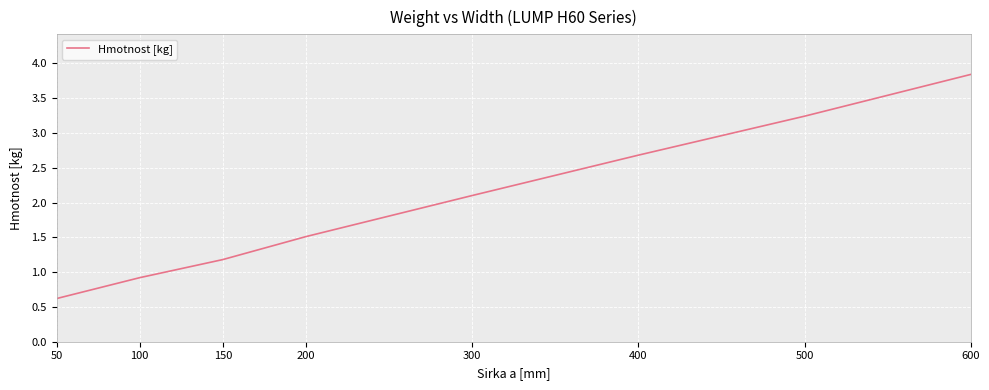

Does the chart display data point markers on the line(s)?

No